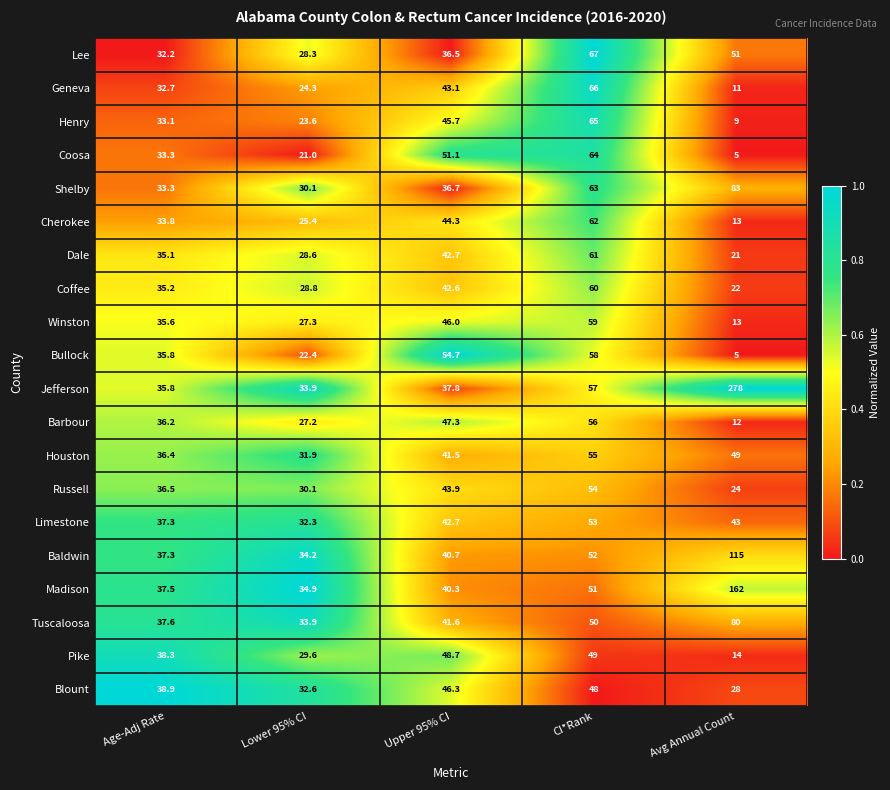

At which label is Coosa closest to 34?

Age-Adj Rate